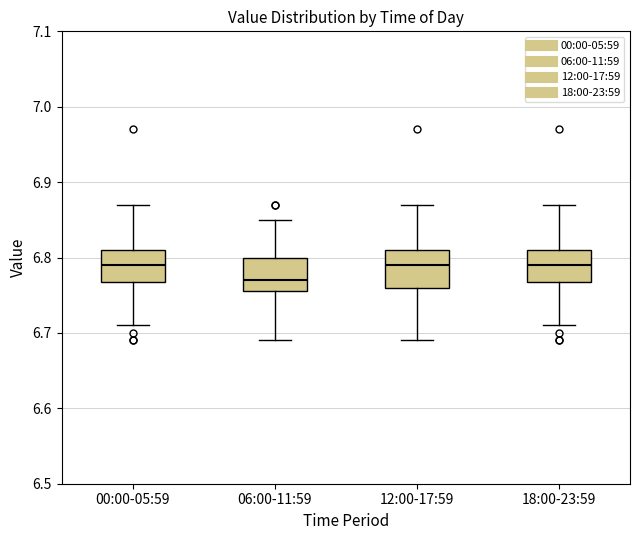

Where is the upper edge of the box for 18:00-23:59 on the y-axis? The values are not printed on the chart, so give them approximately, as read against the axis.

6.81